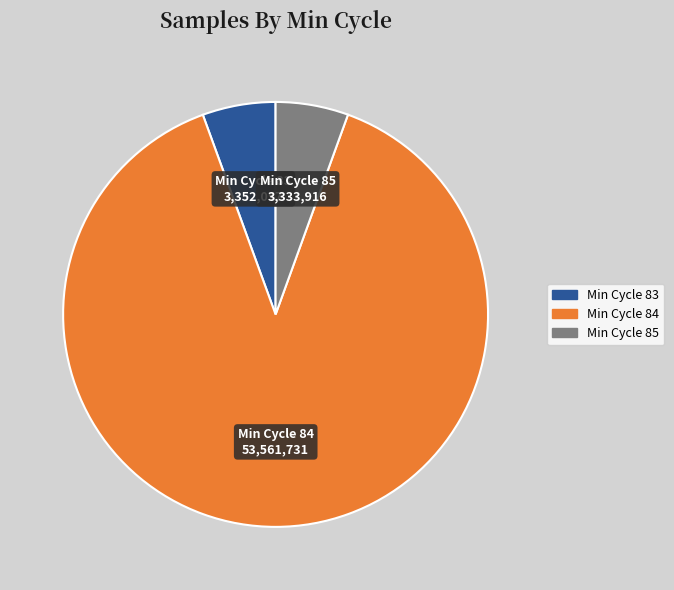

Is there a majority slice in this chart?

Yes